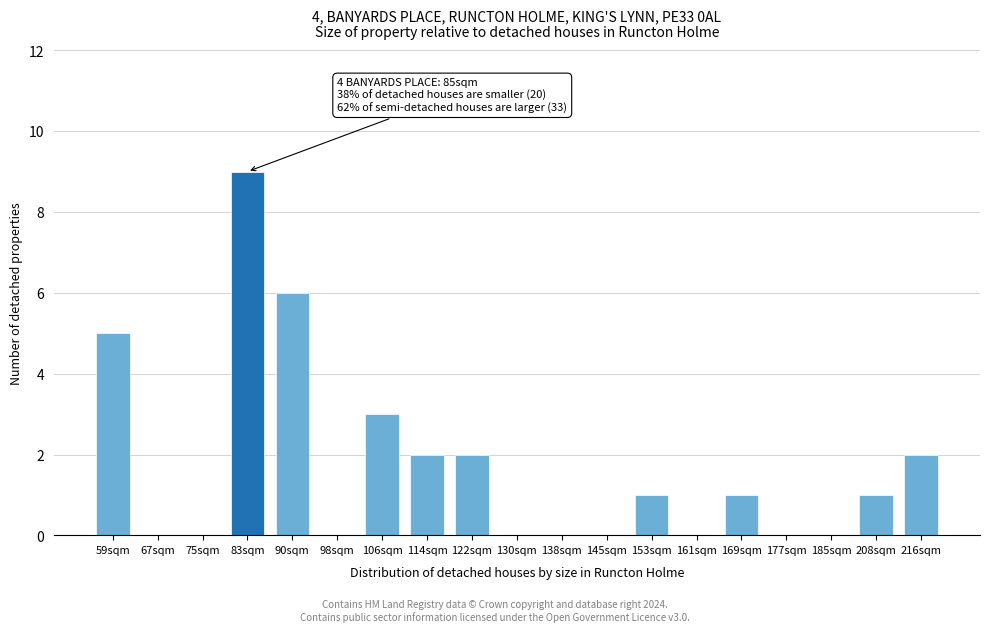

Reading left to right, transcribe all the data shown in this chart.

59sqm=5	67sqm=0	75sqm=0	83sqm=9	90sqm=6	98sqm=0	106sqm=3	114sqm=2	122sqm=2	130sqm=0	138sqm=0	145sqm=0	153sqm=1	161sqm=0	169sqm=1	177sqm=0	185sqm=0	208sqm=1	216sqm=2